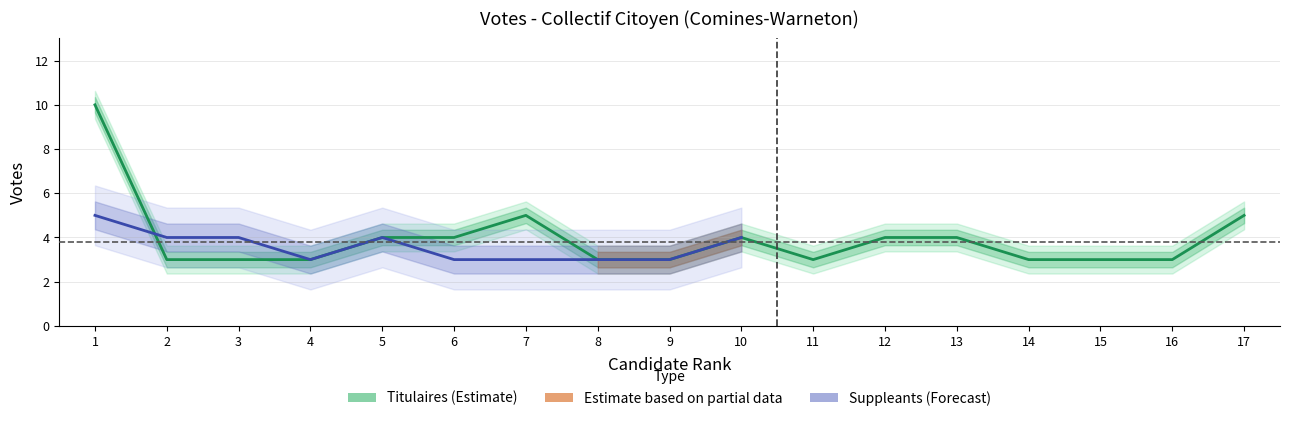

Reading left to right, extract all data points from this chart.

1=10	2=3	3=3	4=3	5=4	6=4	7=5	8=3	9=3	10=4	11=3	12=4	13=4	14=3	15=3	16=3	17=5